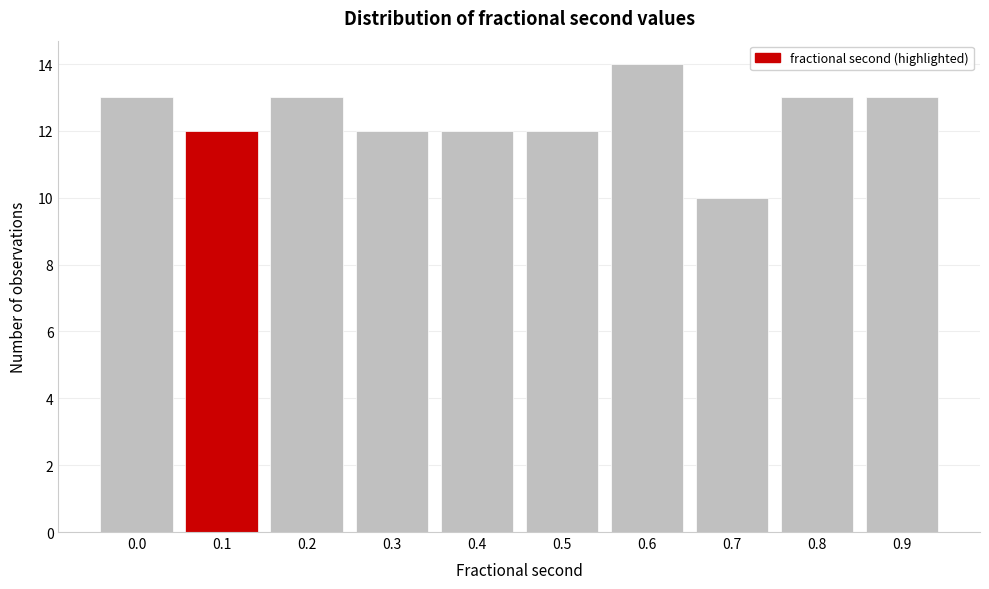

Reading left to right, extract all data points from this chart.

0.0=13	0.1=12	0.2=13	0.3=12	0.4=12	0.5=12	0.6=14	0.7=10	0.8=13	0.9=13